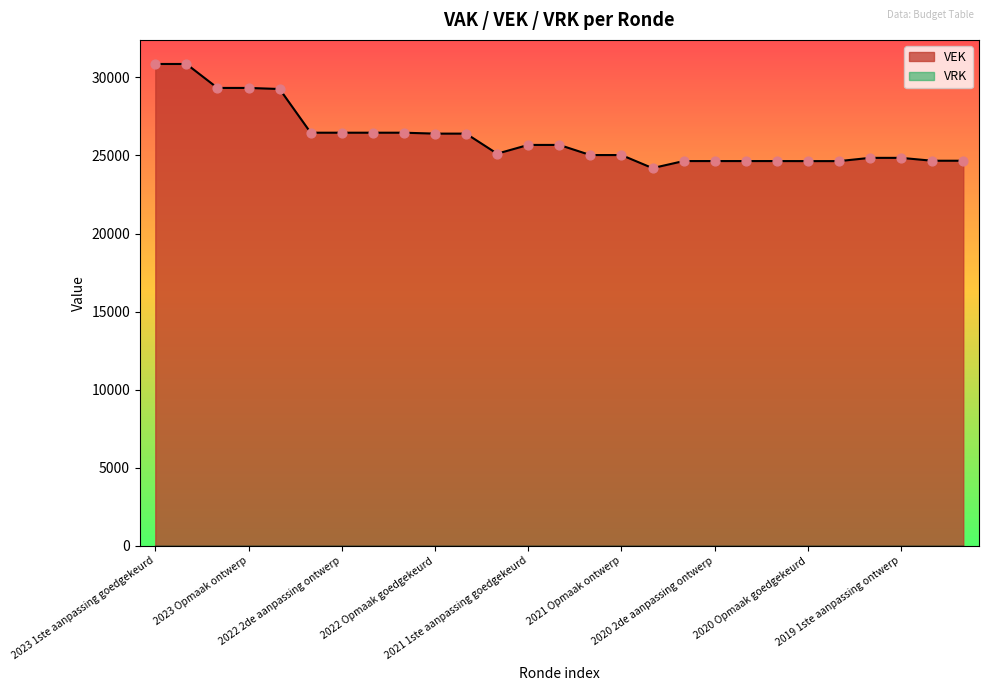

Approximately how many times larger is the value at 2023 1ste aanpassing ontwerp compared to 2020 2de aanpassing goedgekeurd?

1.3